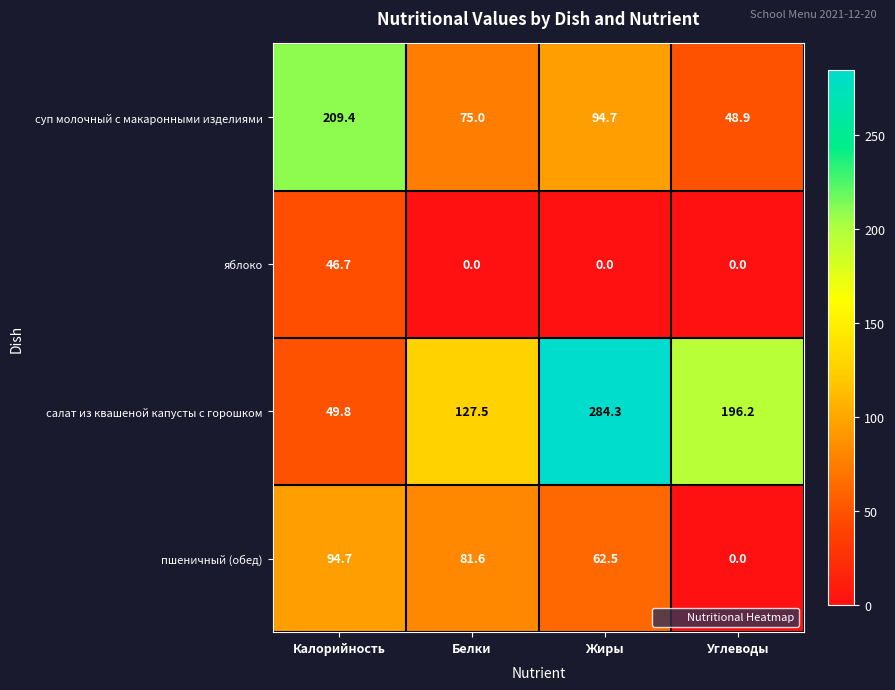

Rank the series by their average value, from lowest to highest.

яблоко, пшеничный (обед), суп молочный с макаронными изделиями, салат из квашеной капусты с горошком